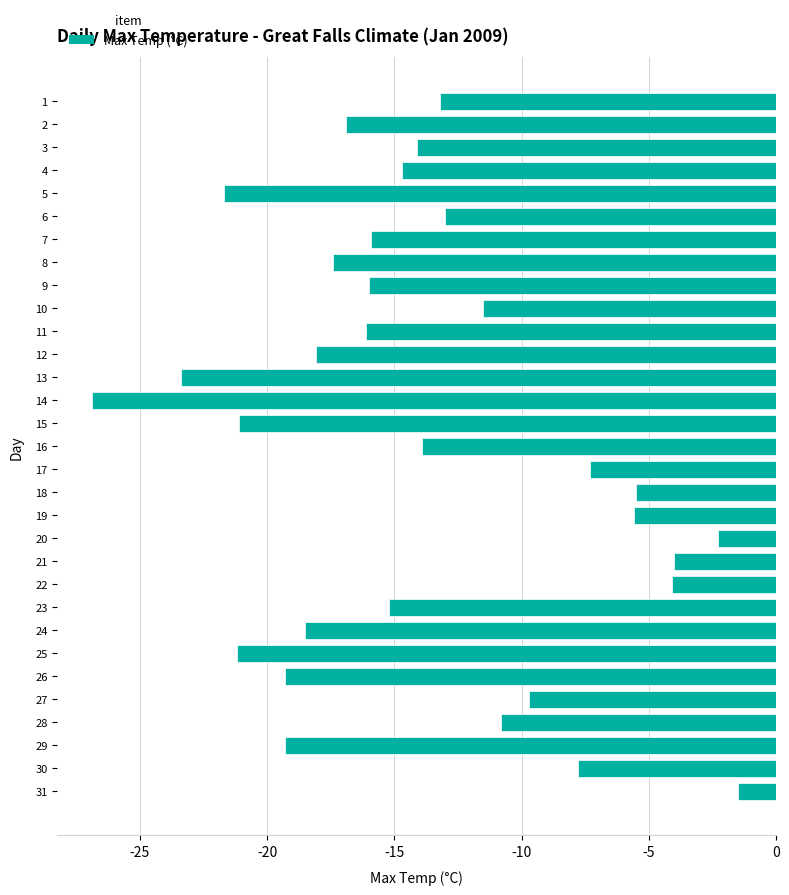

How many bars are there in total?

31